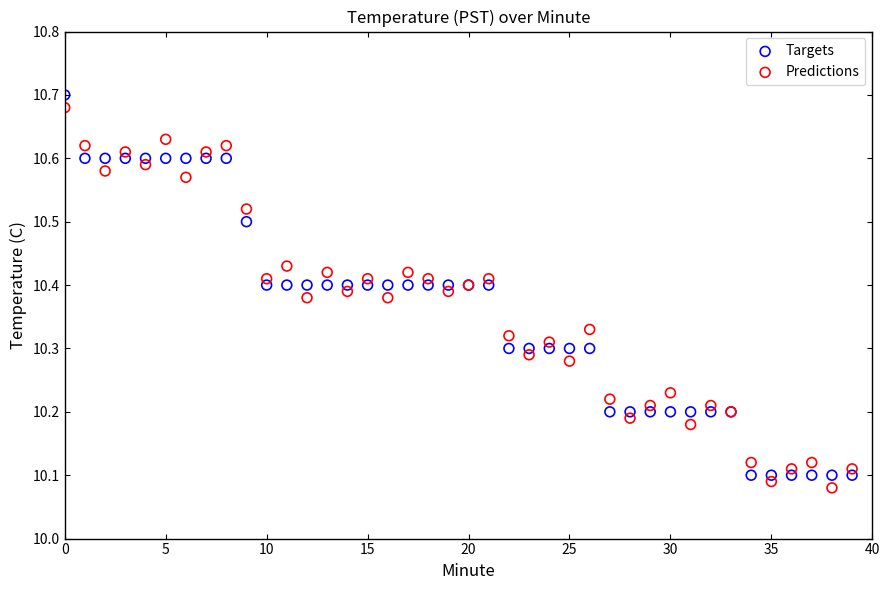

What are all the series names shown in the legend?

Targets, Predictions